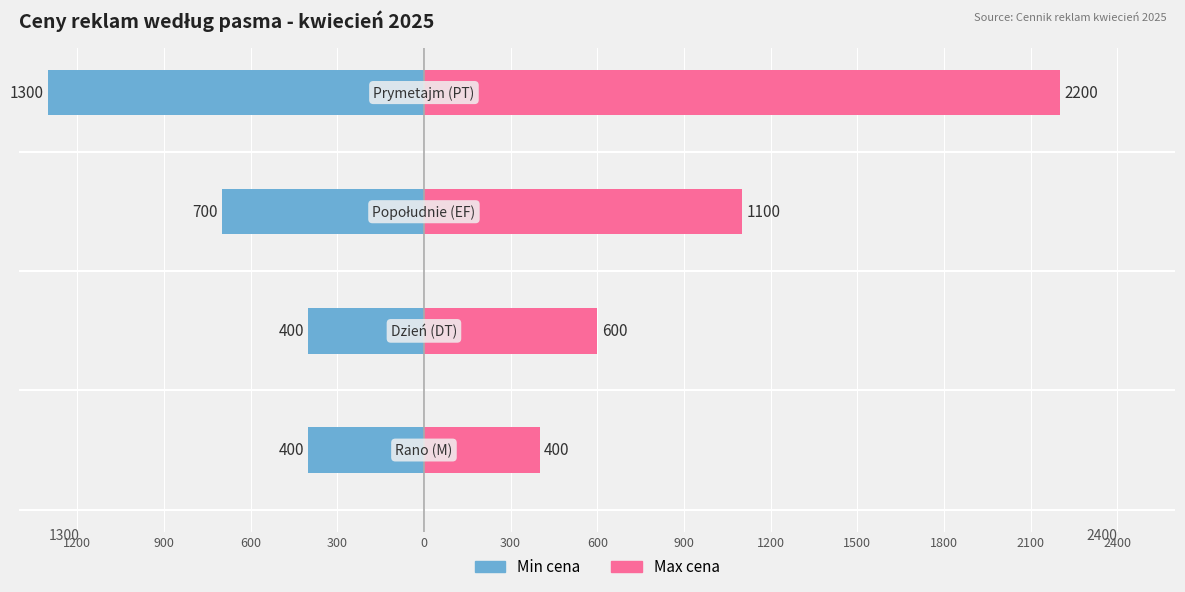

What is the highest value of the Max cena series?

2200